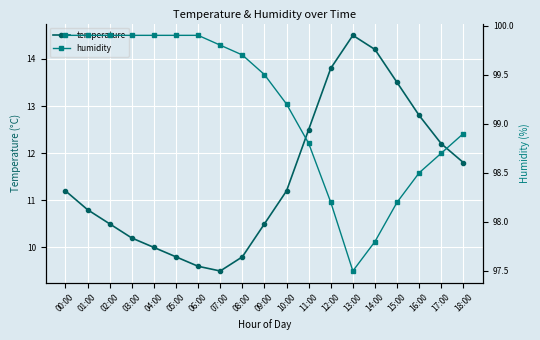

At how many categories does at least one series exceed 49?

19